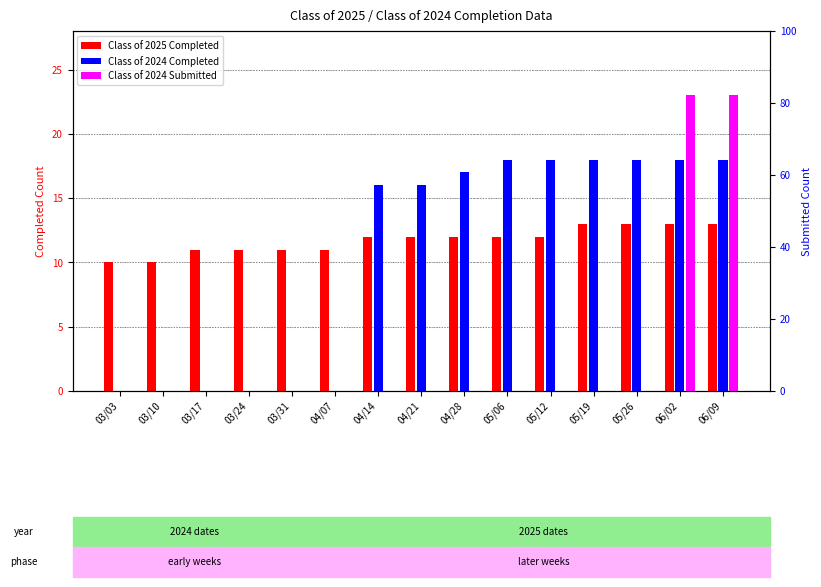

How many data points in Class of 2024 Completed are above 16?

7